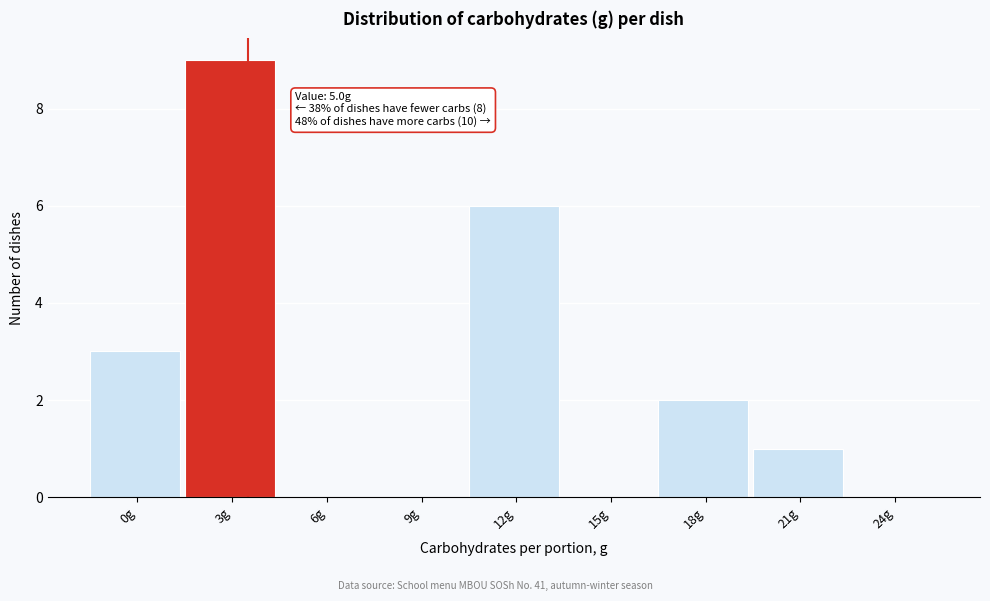

Reading left to right, extract all data points from this chart.

0g=3	3g=9	6g=0	9g=0	12g=6	15g=0	18g=2	21g=1	24g=0